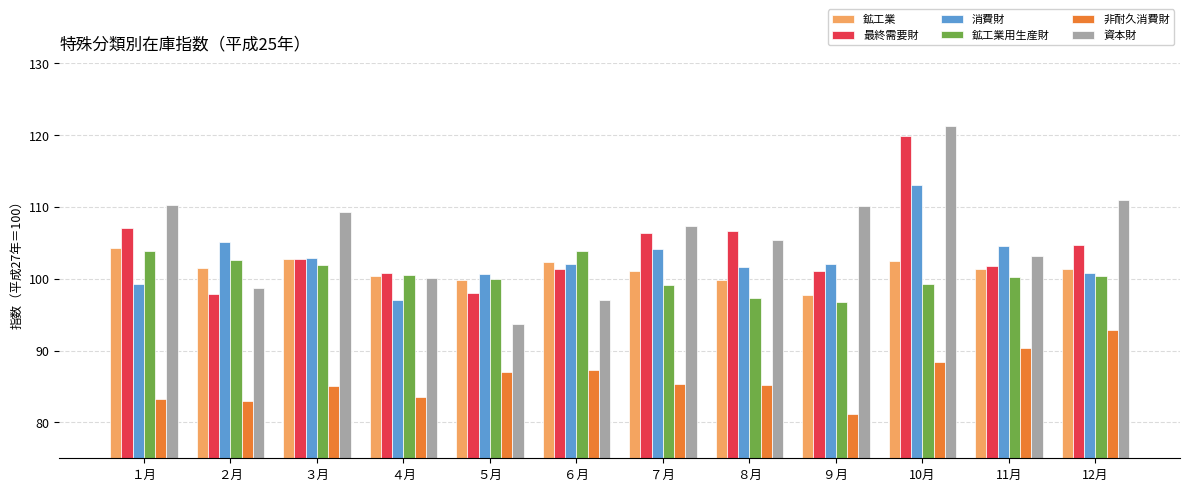

Which series has the widest spread of values?

資本財